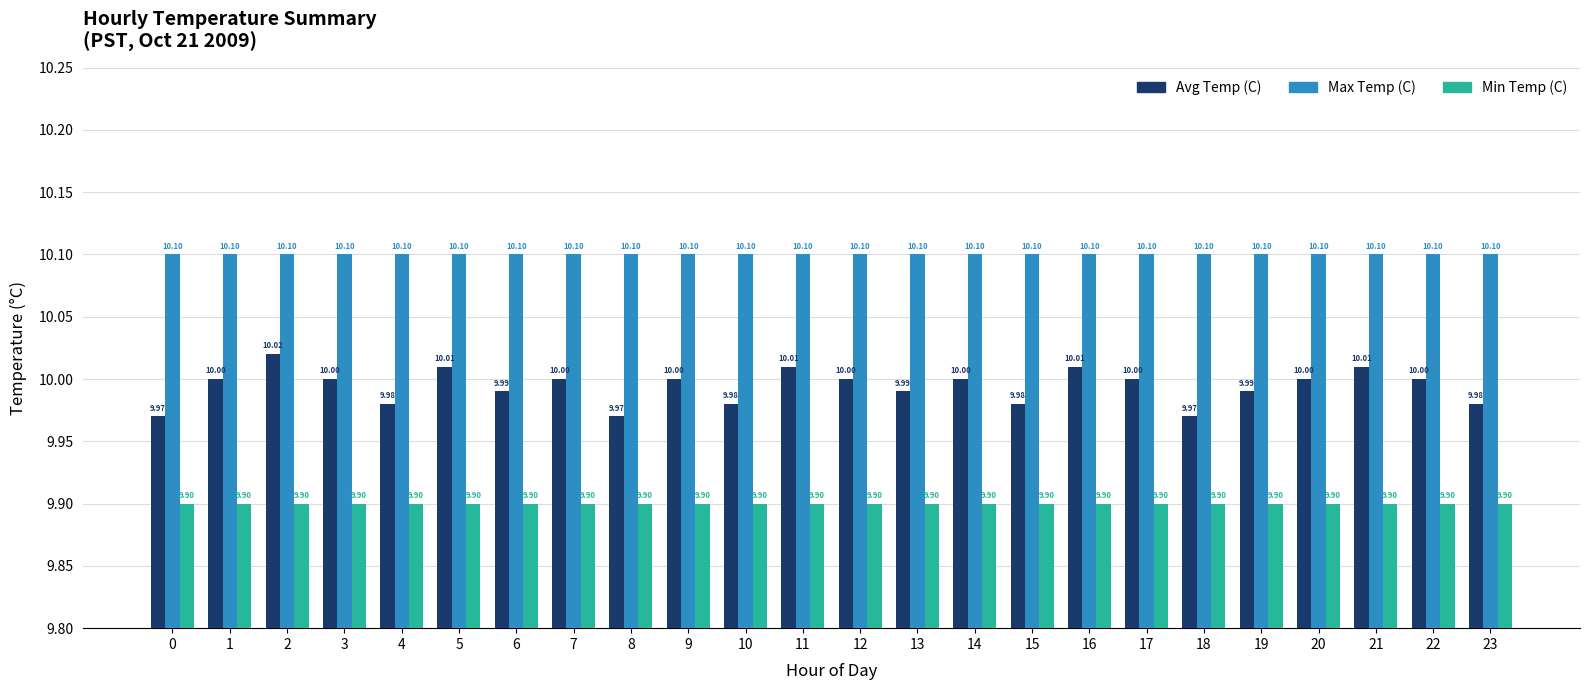

Rank the series at 13 from highest to lowest value.

Max Temp (C), Avg Temp (C), Min Temp (C)